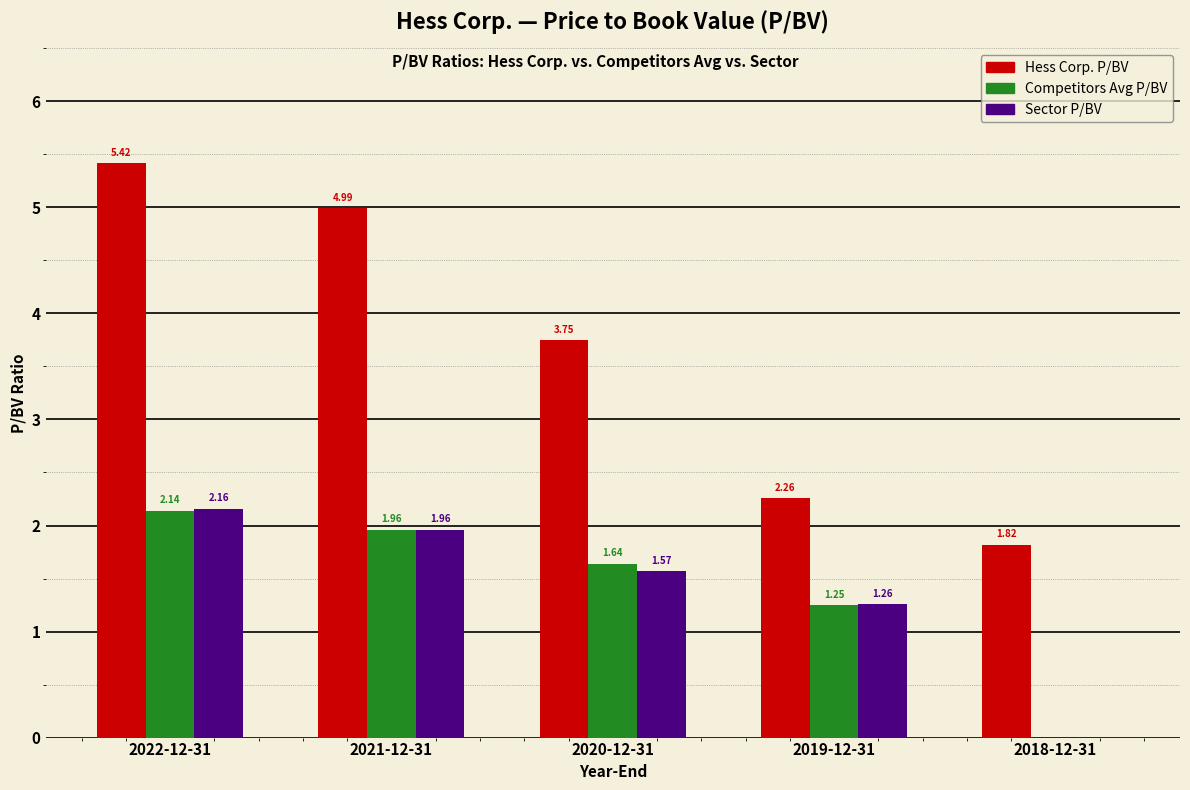

Between 2021-12-31 and 2018-12-31, which series saw the biggest shift?

Hess Corp. P/BV